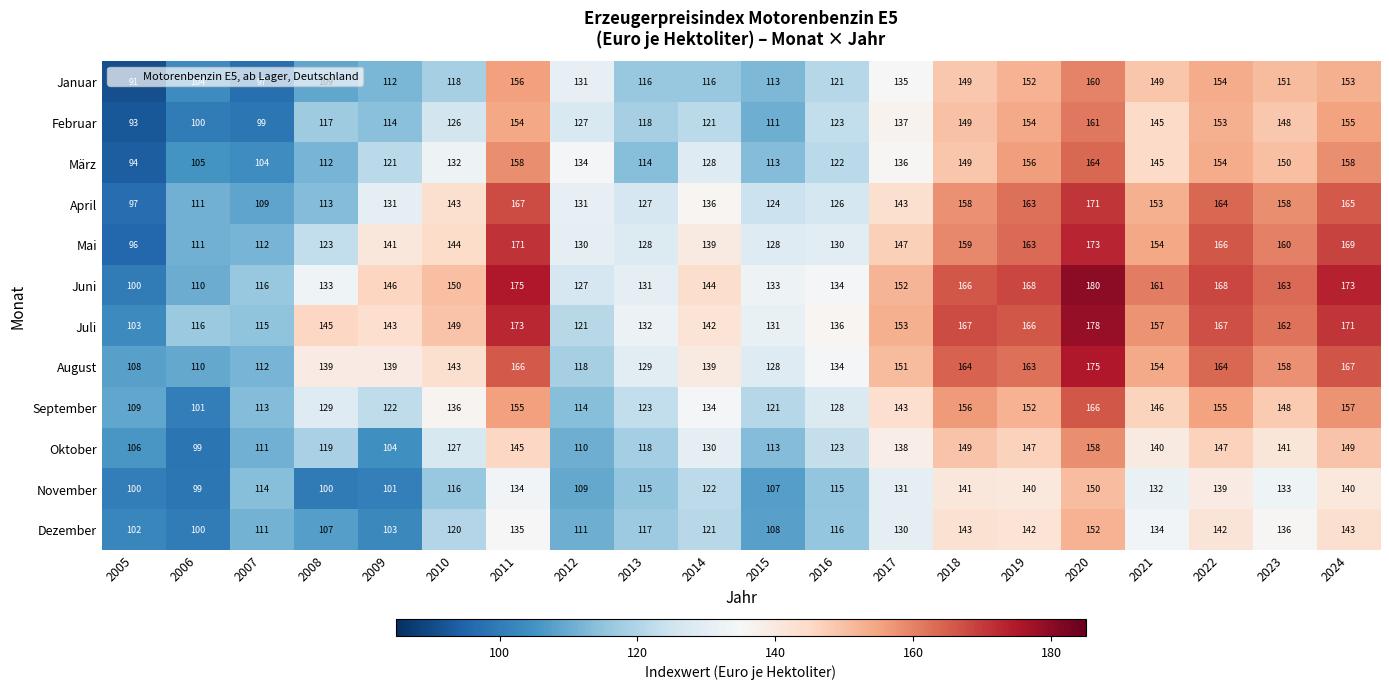

What is the maximum value shown in the chart?

180